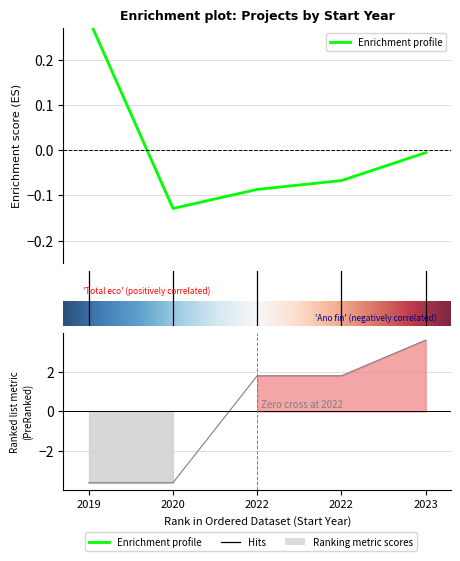

True or false: Total economico and Ano de finalizacion cross at least once.

True